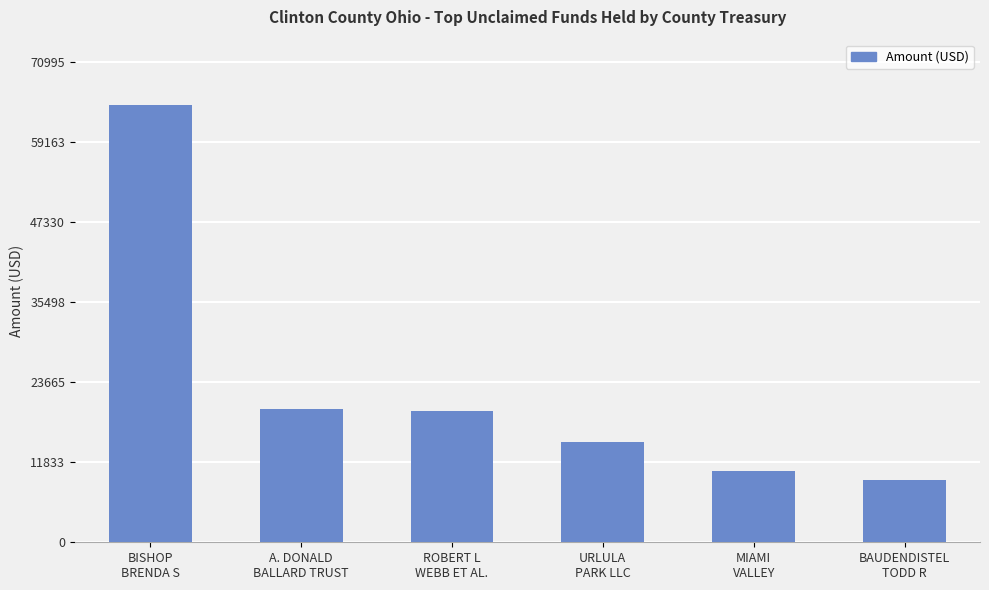

What is the average value?

23016.4